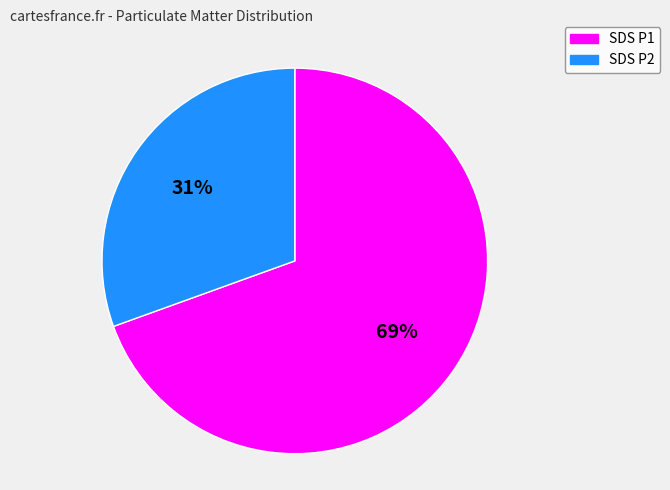

Is there any slice that represents more than half of the pie?

Yes